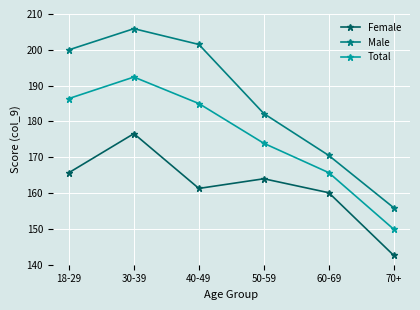

True or false: Total and Female cross at least once.

False